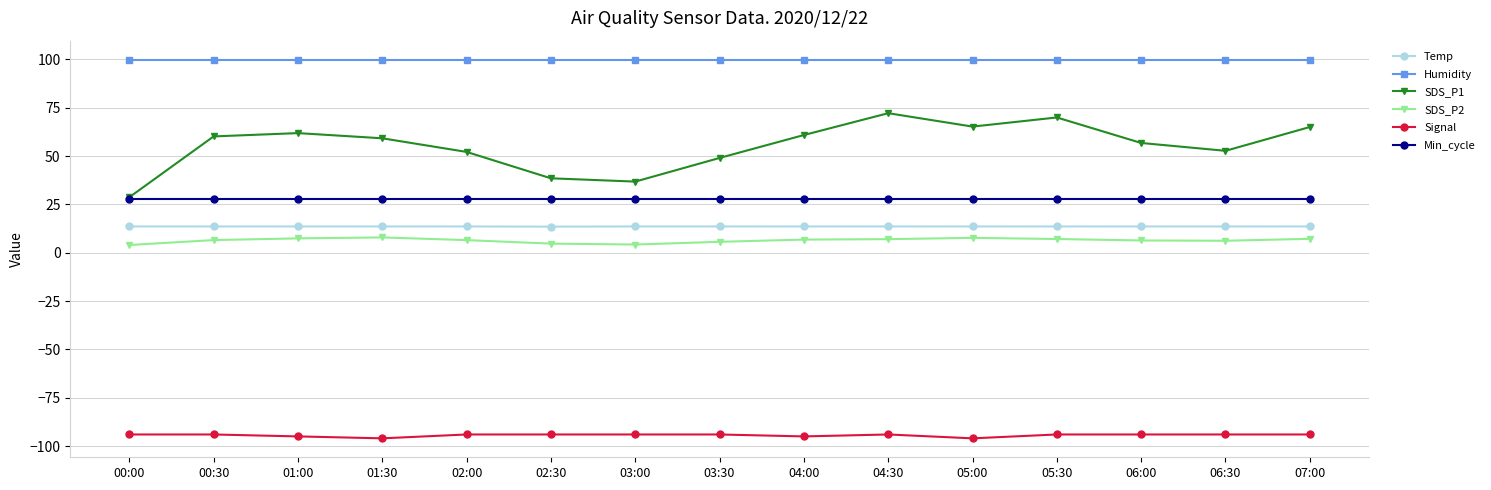

True or false: Min_cycle and SDS_P2 intersect in this chart.

False